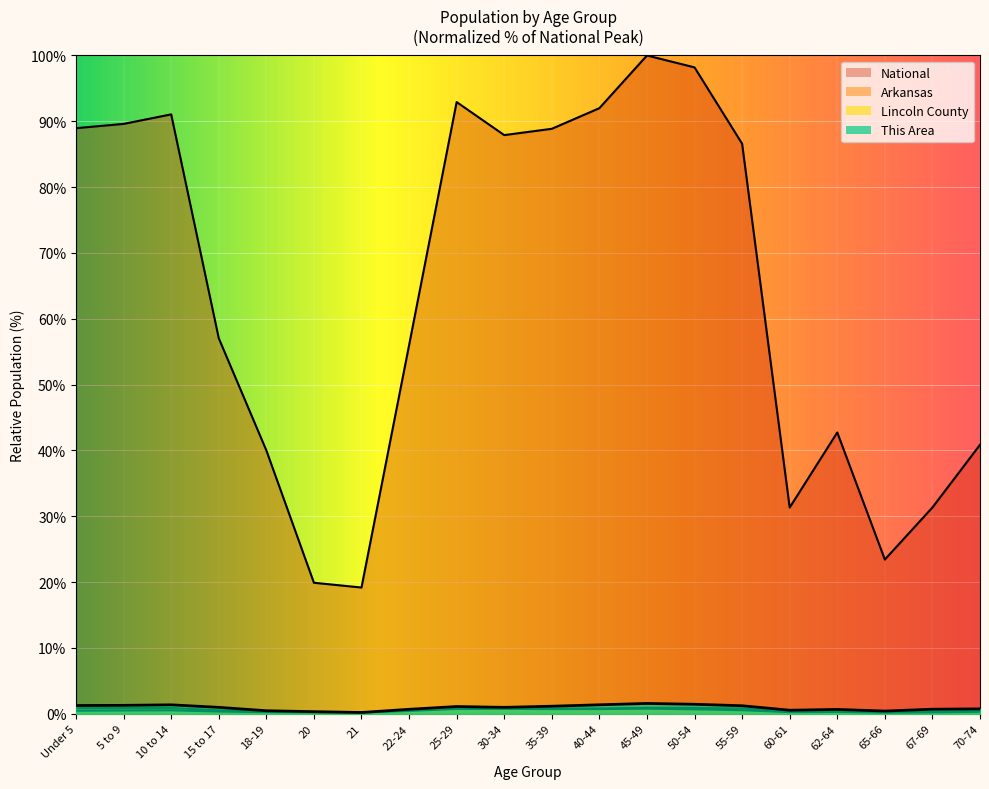

What is the label of the 18th point from the left?

65-66